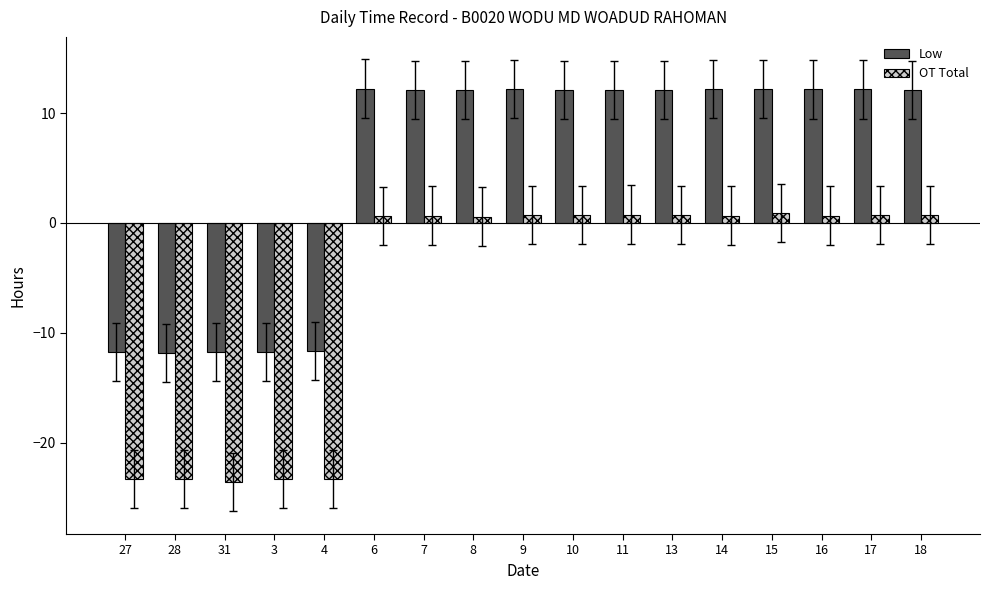

Rank the series at 9 from highest to lowest value.

Low, OT Total